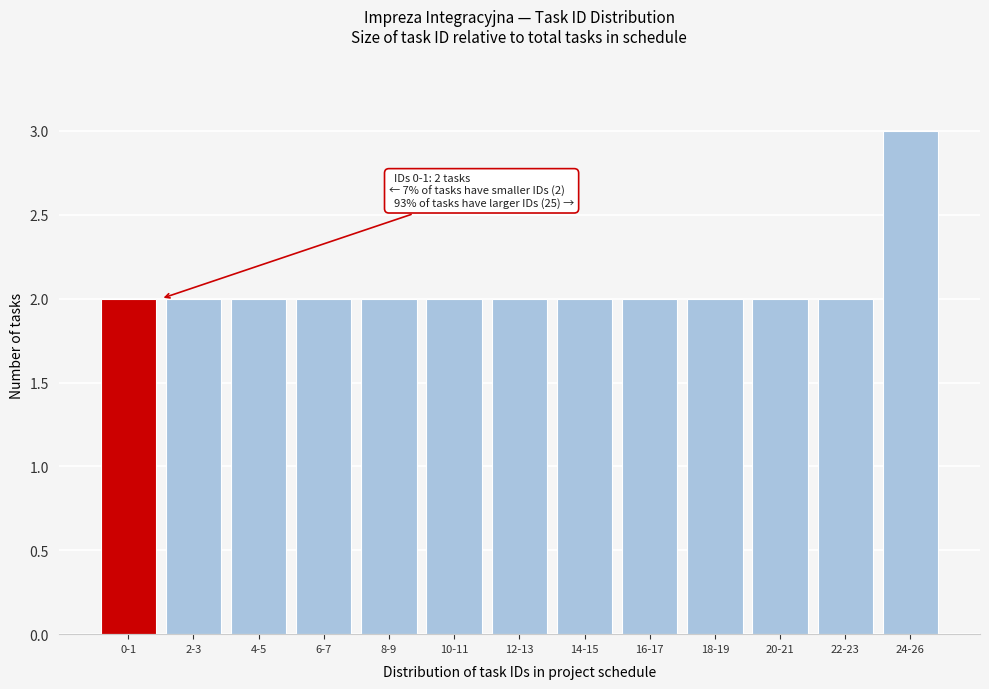

Reading left to right, what are all the values shown in this chart?

2	2	2	2	2	2	2	2	2	2	2	2	3